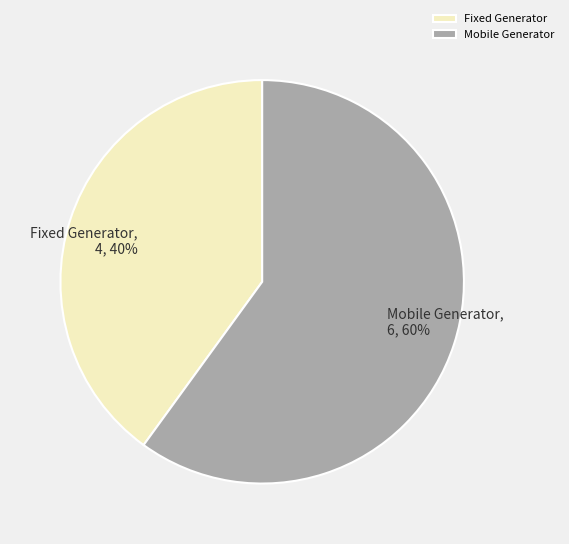

How many slices are in this pie chart?

2